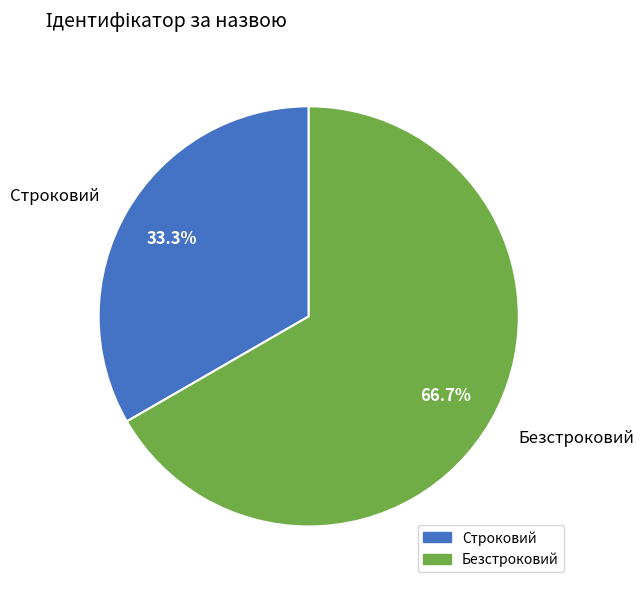

To the nearest percent, what is the difference between the Безстроковий and Строковий slice percentages?

33%